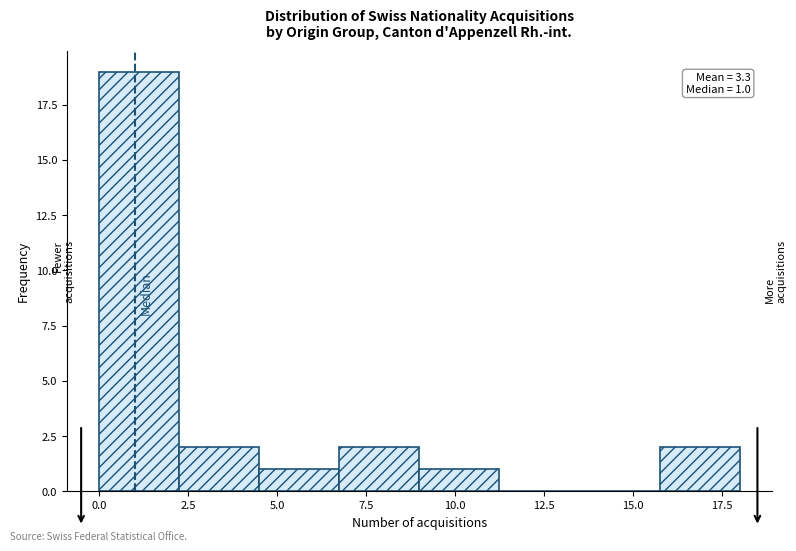

Which range on the x-axis has the tallest bar?

0.00 to 2.25